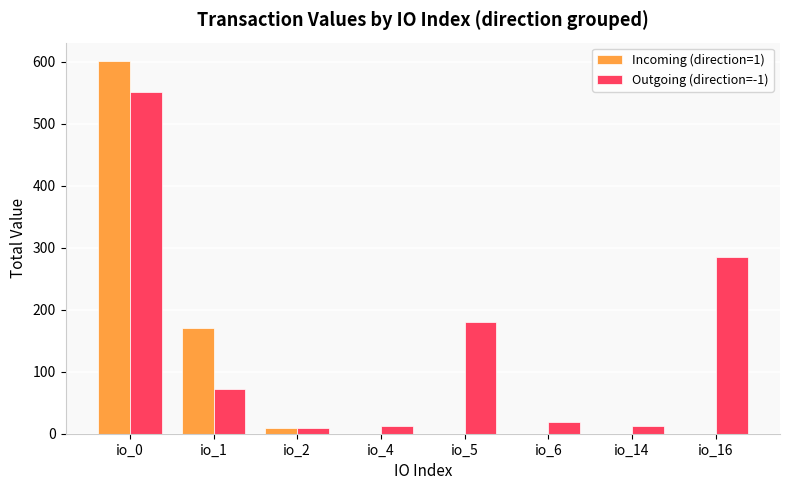

The Incoming (direction=1) series shows 600.6 at io_0. True or false?

True